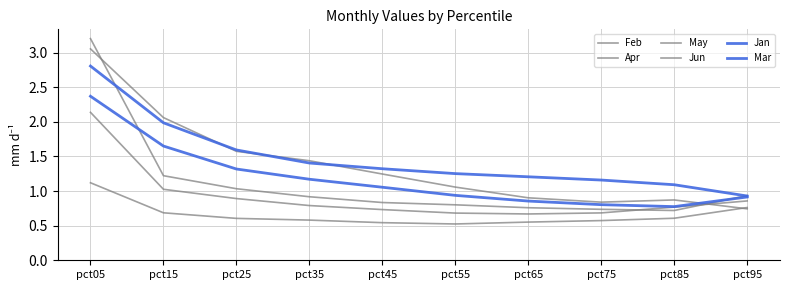

How many lines are shown in the chart?

6